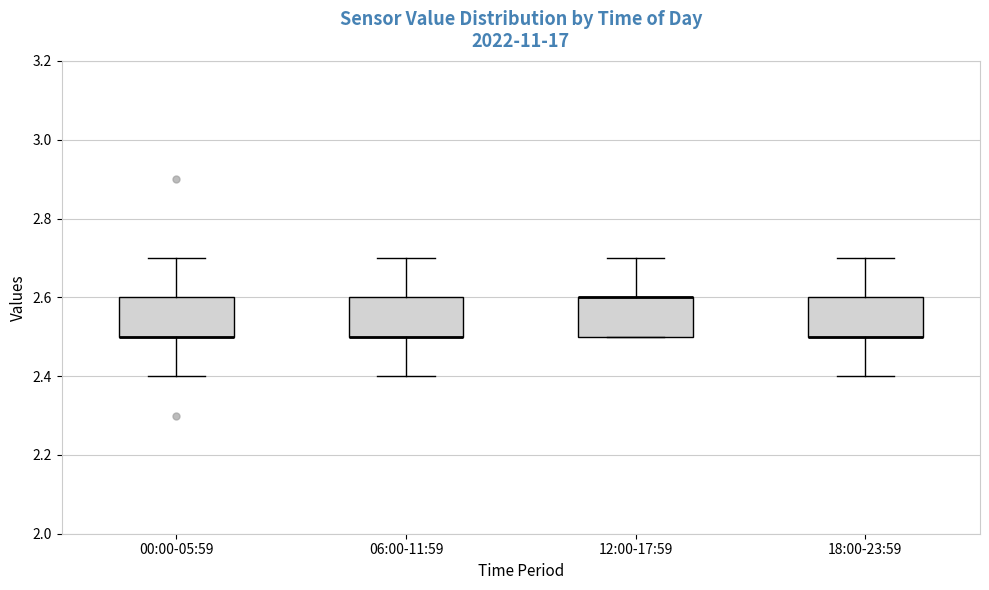

Reading left to right, read every box against the y-axis: the position of its median line, the range the box covers, and the ends of its whiskers. The values are not printed on the chart, so give them approximately, as read against the axis.

00:00-05:59: median 2.5 (drawn on the box's lower edge), box 2.5 to 2.6, whiskers 2.4 to 2.7
06:00-11:59: median 2.5 (drawn on the box's lower edge), box 2.5 to 2.6, whiskers 2.4 to 2.7
12:00-17:59: median 2.6 (drawn on the box's upper edge), box 2.5 to 2.6, whiskers 2.5 to 2.7
18:00-23:59: median 2.5 (drawn on the box's lower edge), box 2.5 to 2.6, whiskers 2.4 to 2.7